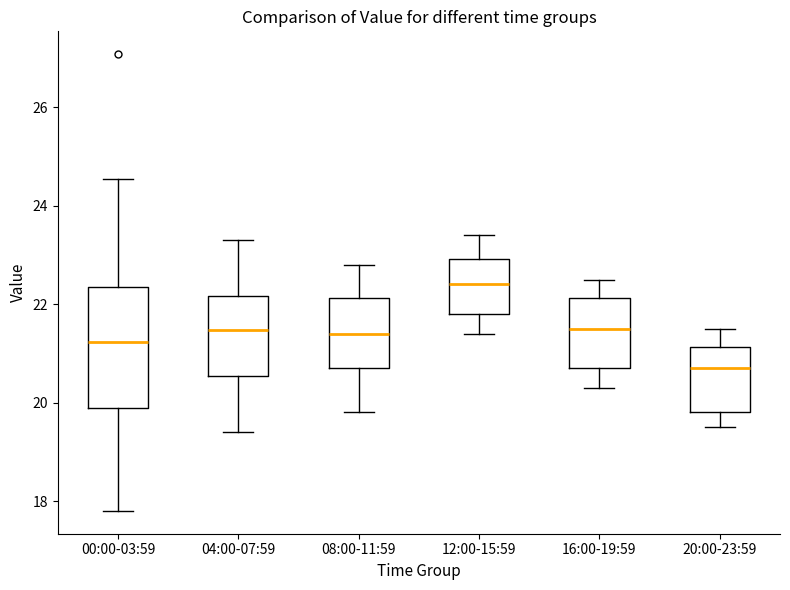

Which box has the lowest median line?

20:00-23:59